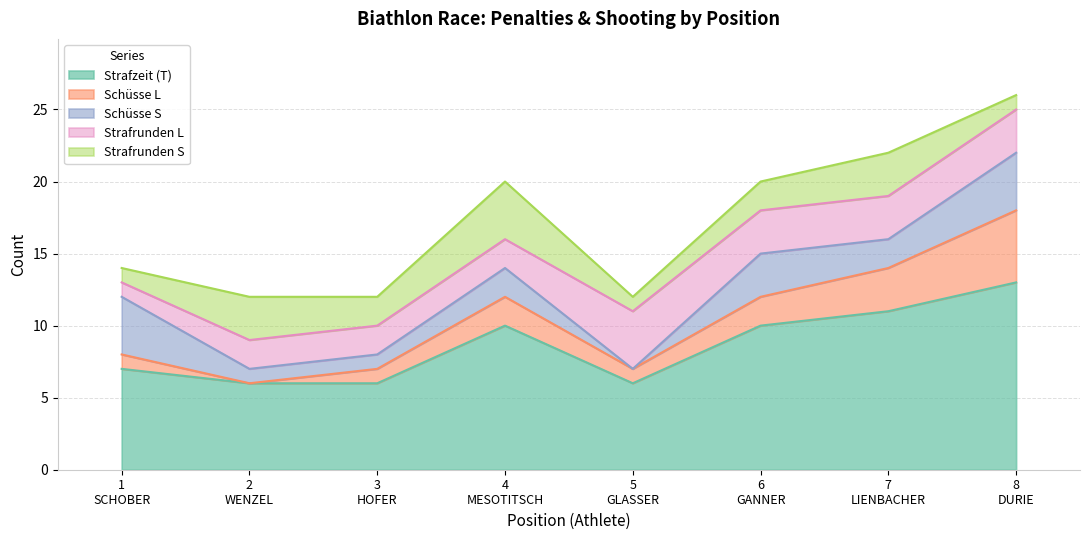

The Schüsse S series shows 0 at 2
WENZEL. True or false?

False